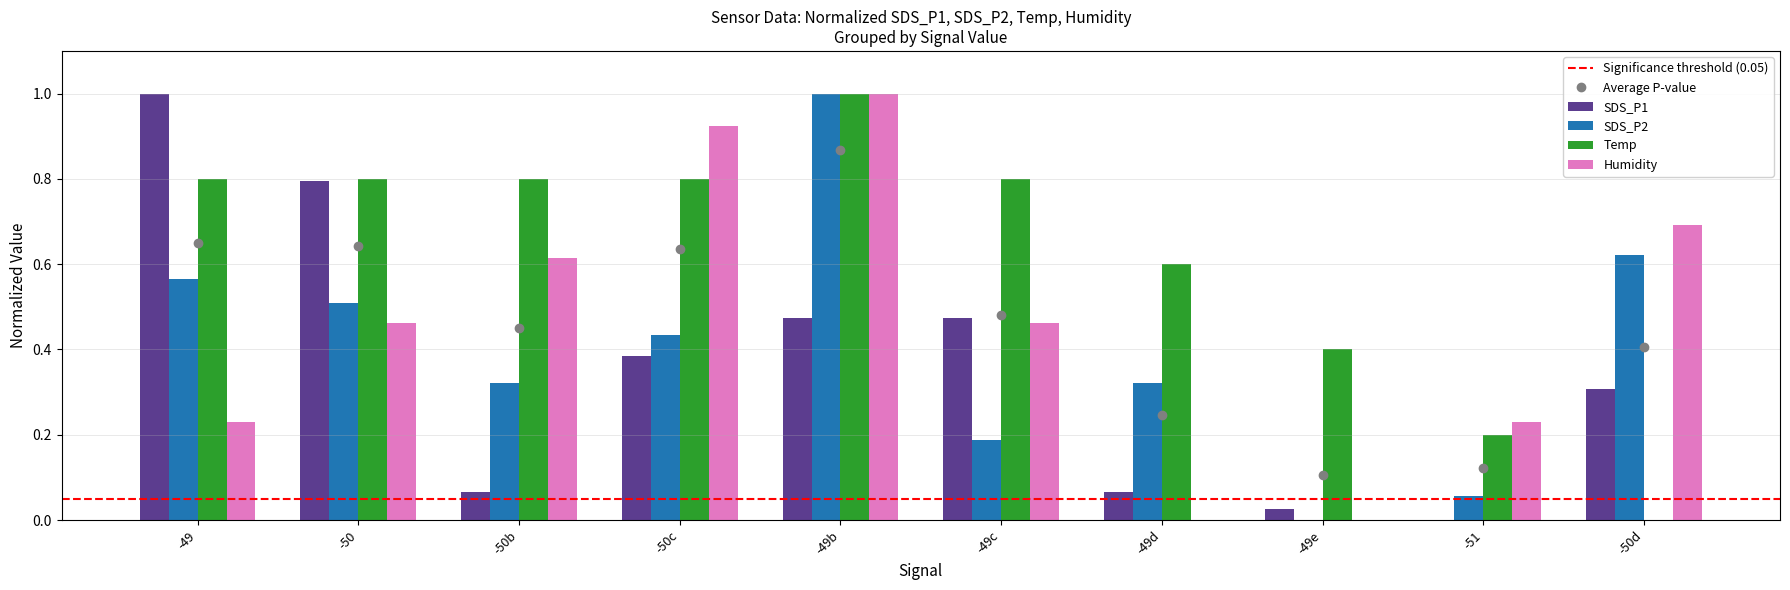

What is the sum of all Humidity values?

4.6